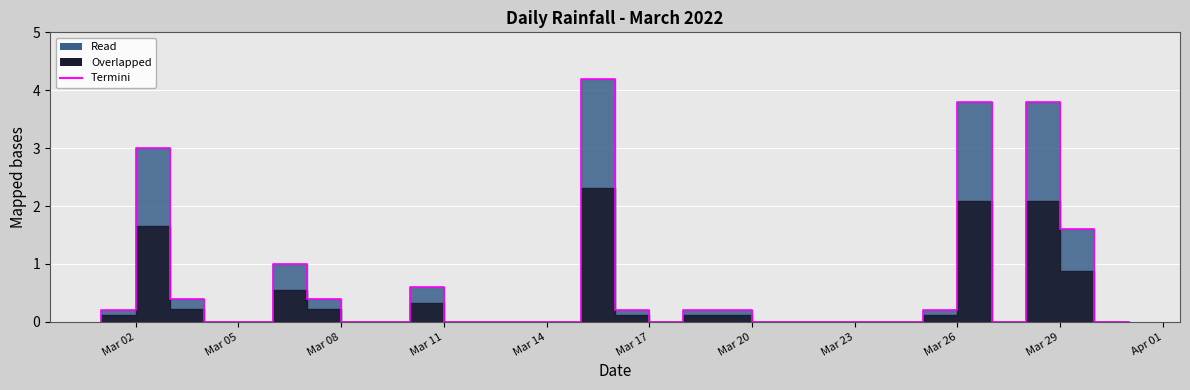

How many positive values are there?

14